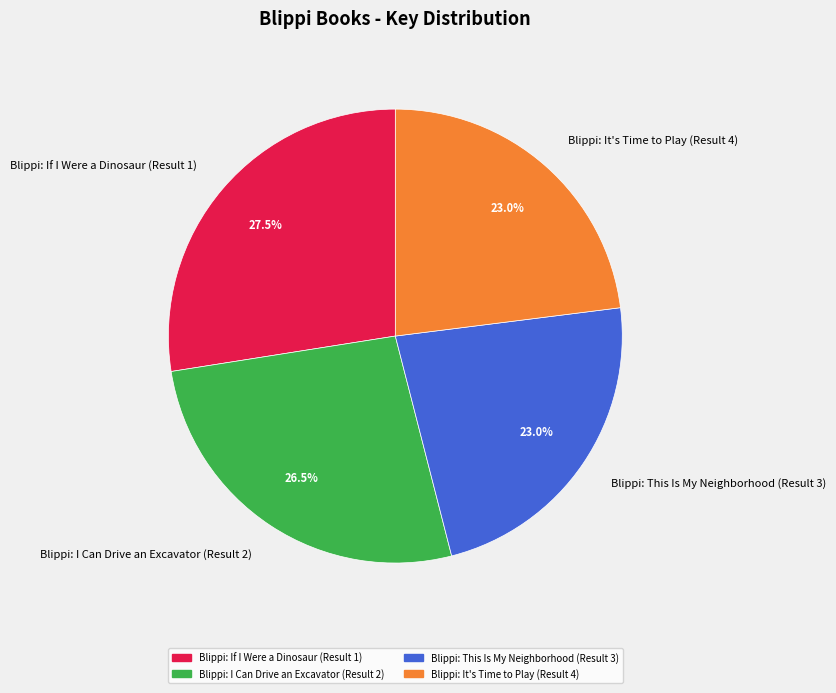

What is the total percentage of Blippi: I Can Drive an Excavator (Result 2) and Blippi: This Is My Neighborhood (Result 3)?

49.5%